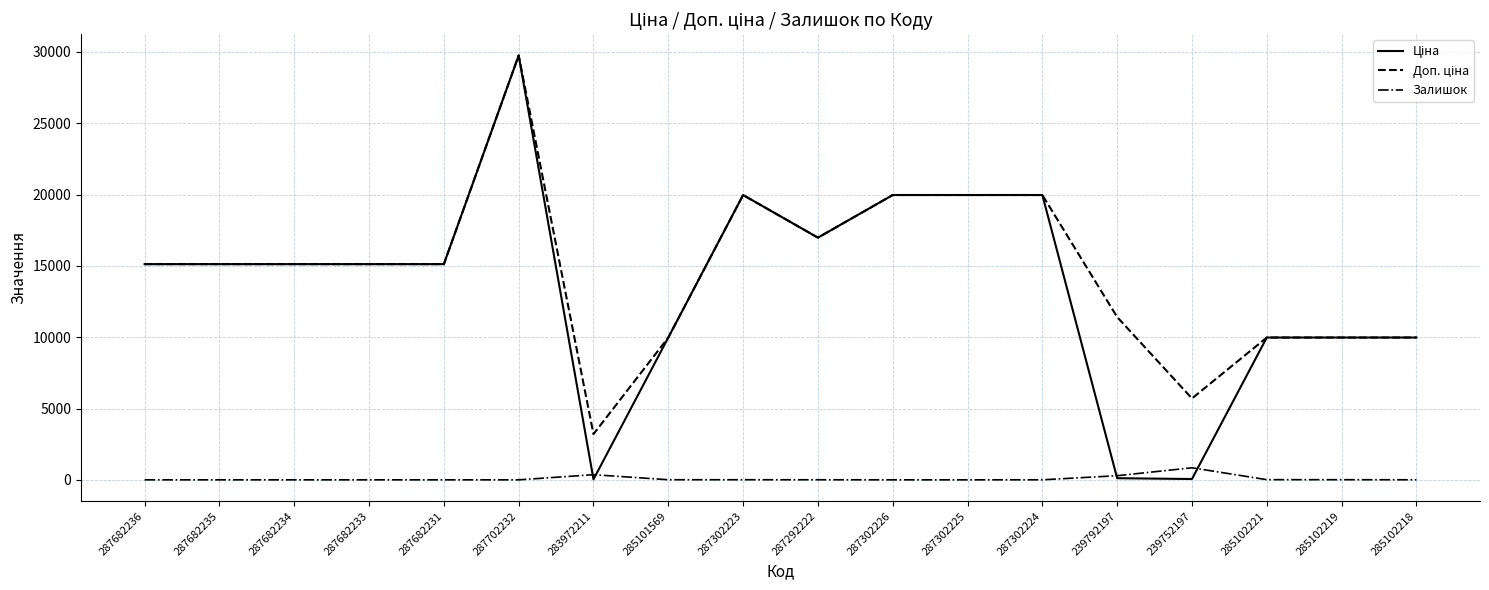

True or false: Залишок has a value of 0.0 at 287302225.

True